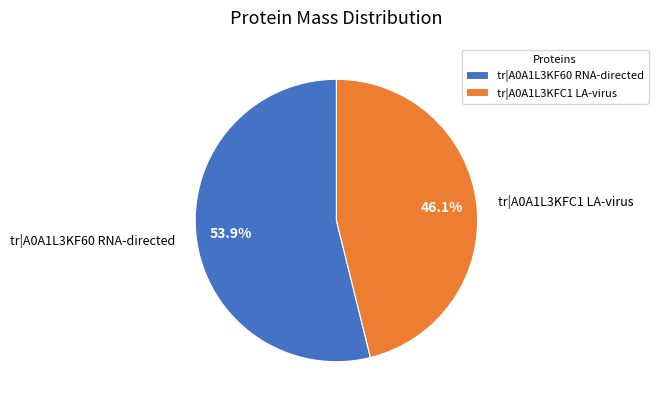

How many slices are in this pie chart?

2